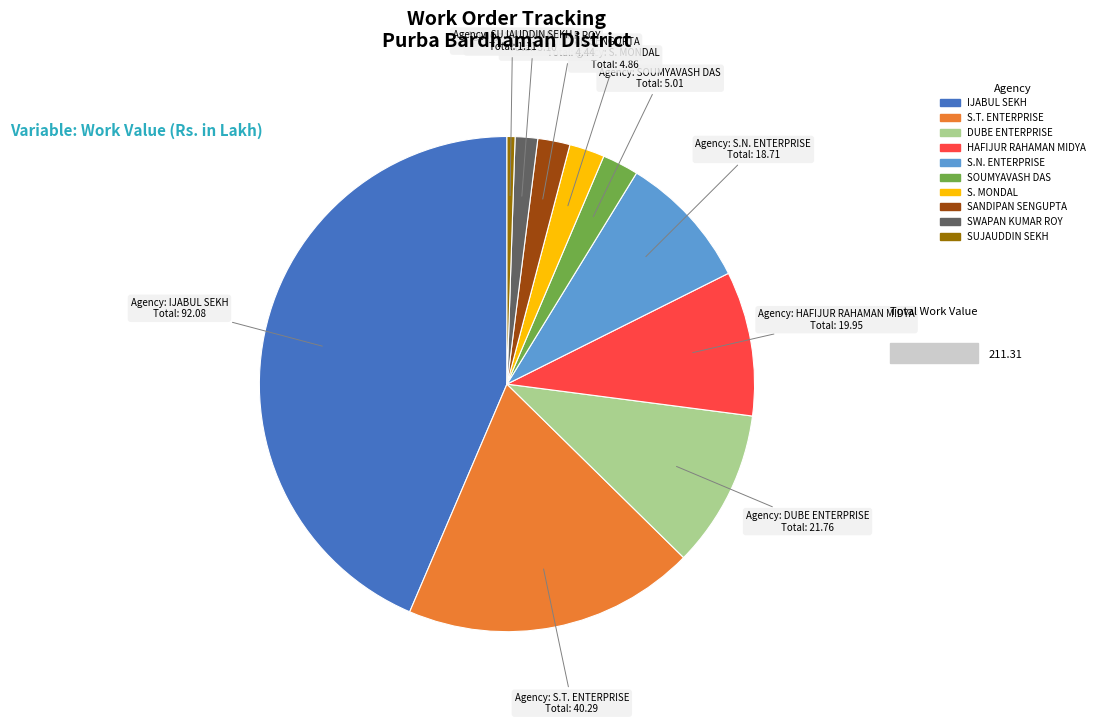

True or false: S.T. ENTERPRISE accounts for 19% of the total.

True